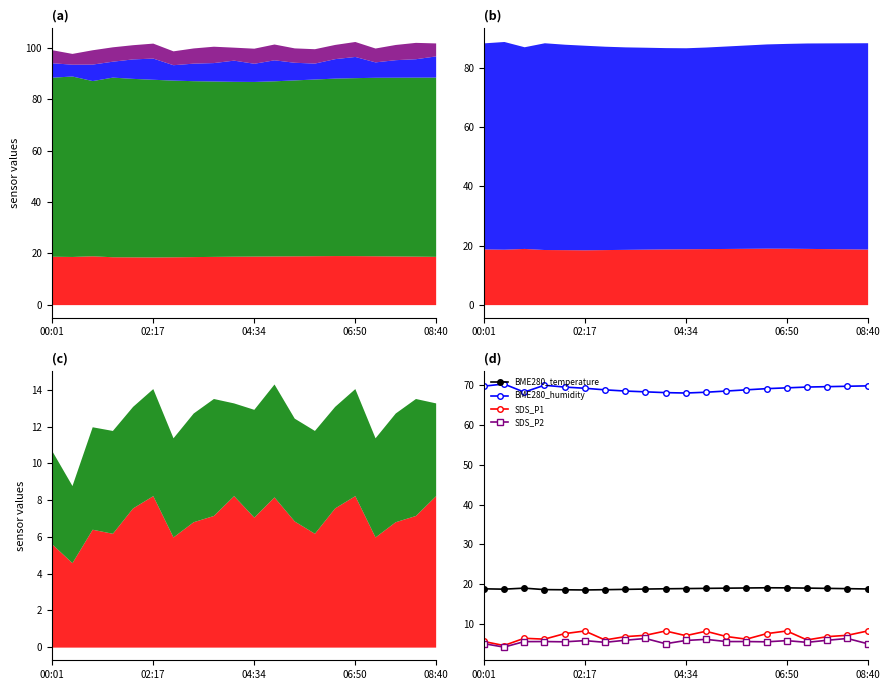

Which series has the largest total across all categories?

BME280_humidity